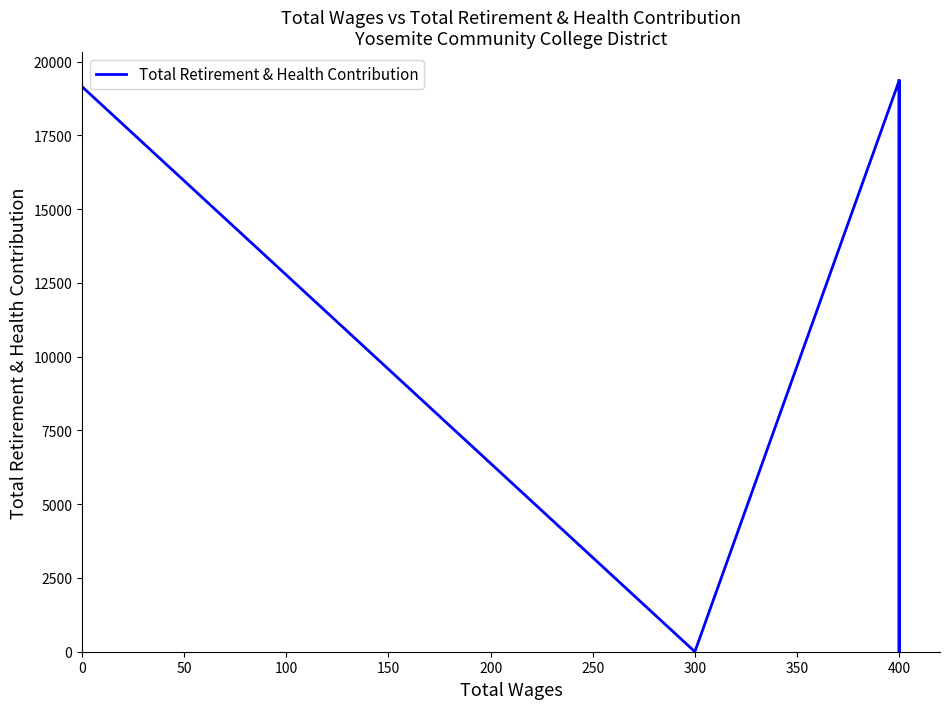

Does the chart have visible grid lines?

No